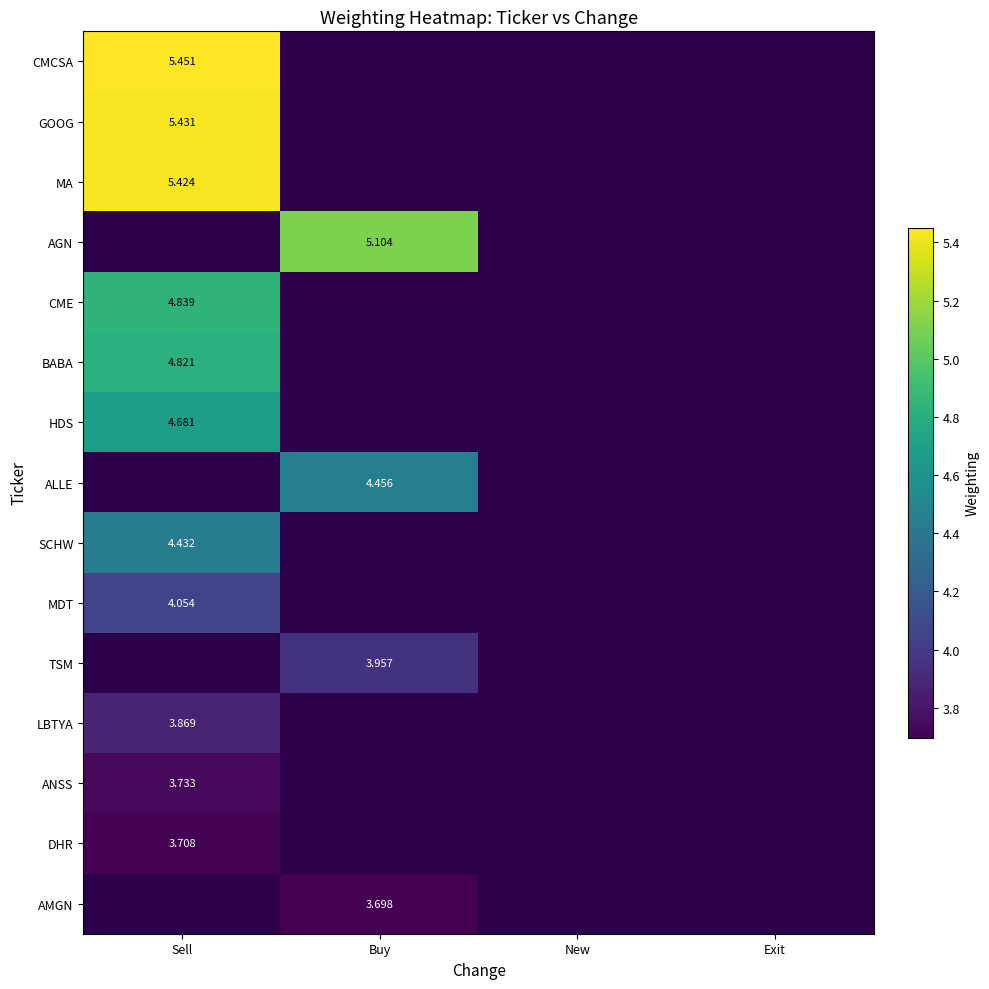

Which series has the largest range (max minus min)?

CMCSA